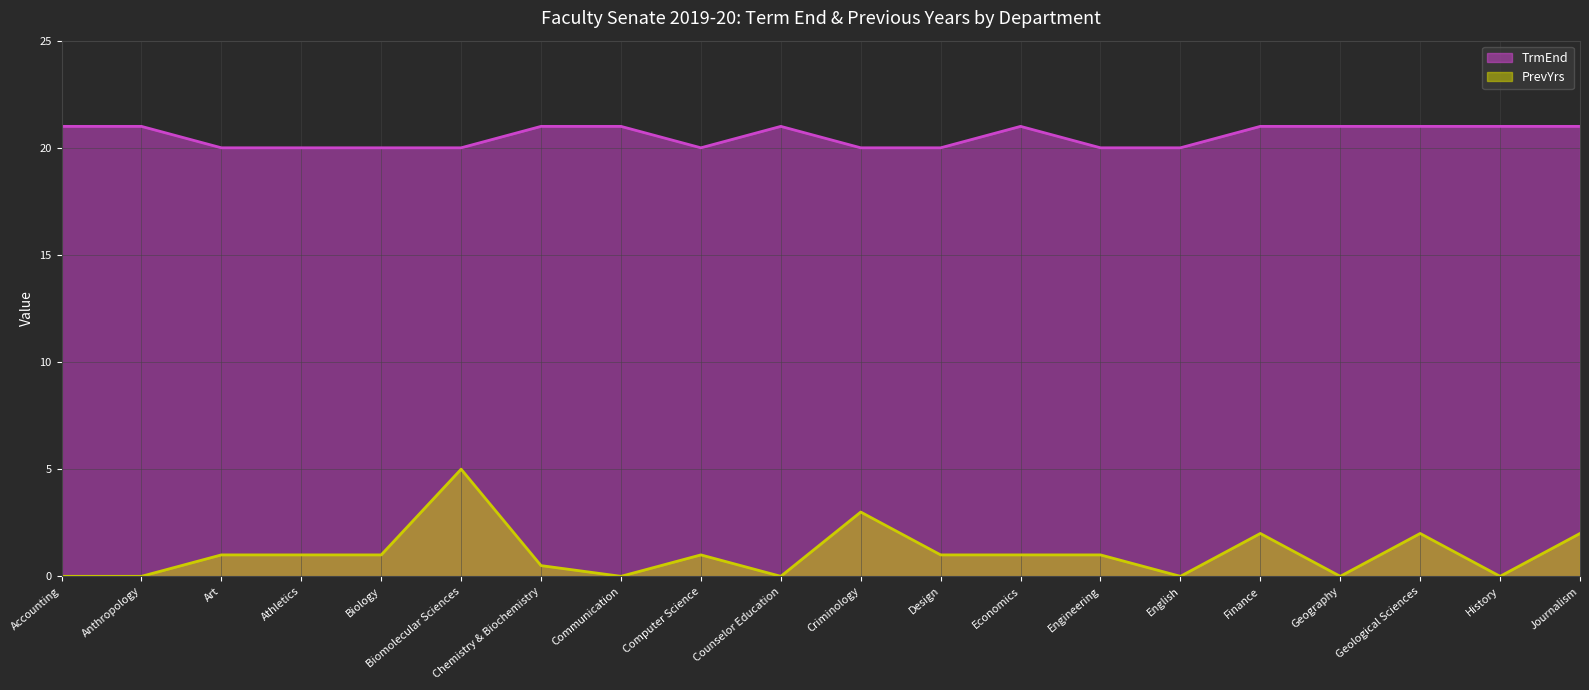

True or false: PrevYrs and TrmEnd intersect in this chart.

False